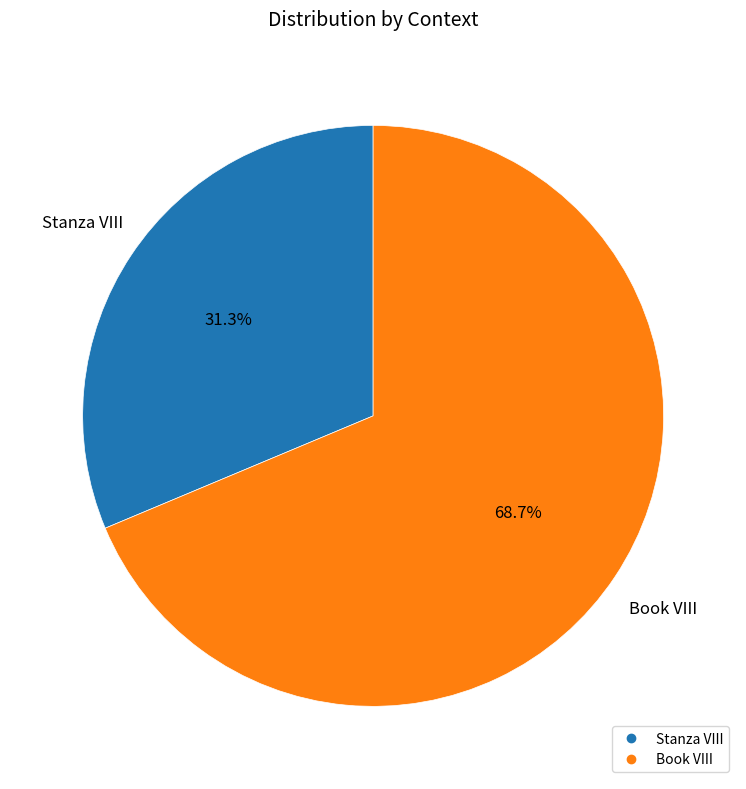

How many slices are in this pie chart?

2